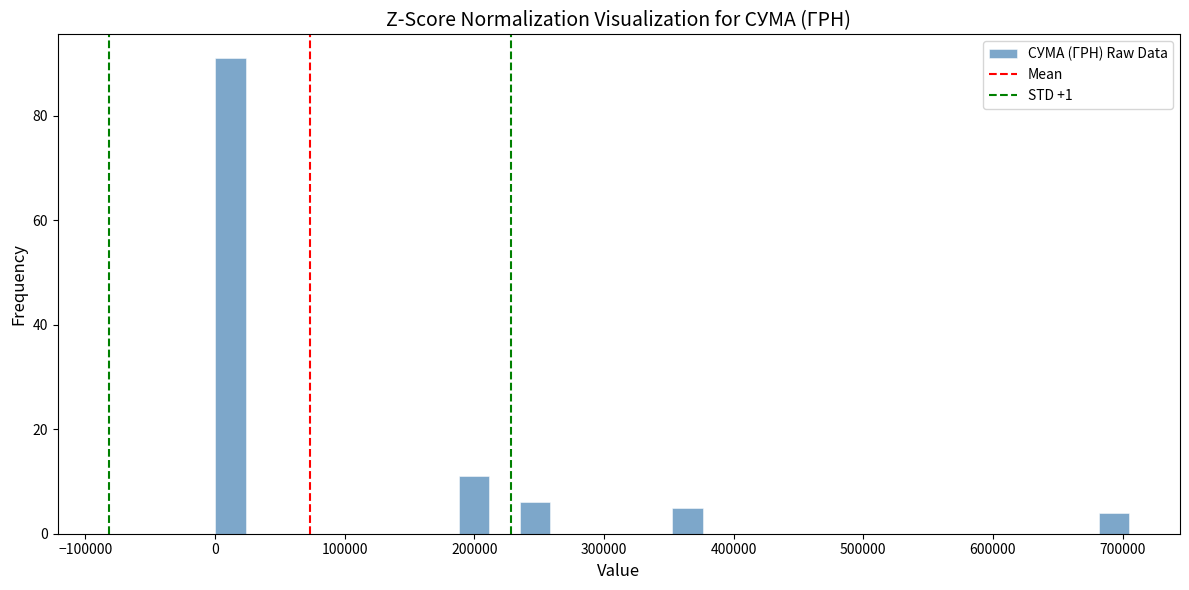

Read against the x-axis, roughly where is the centre of the tallest bar?

10000